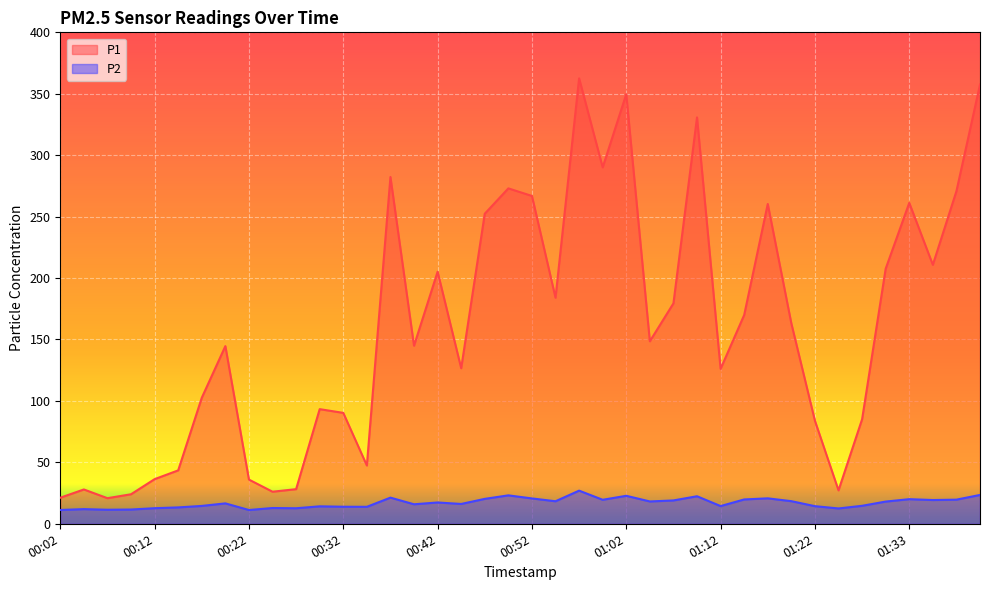

True or false: P1 and P2 cross at least once.

False